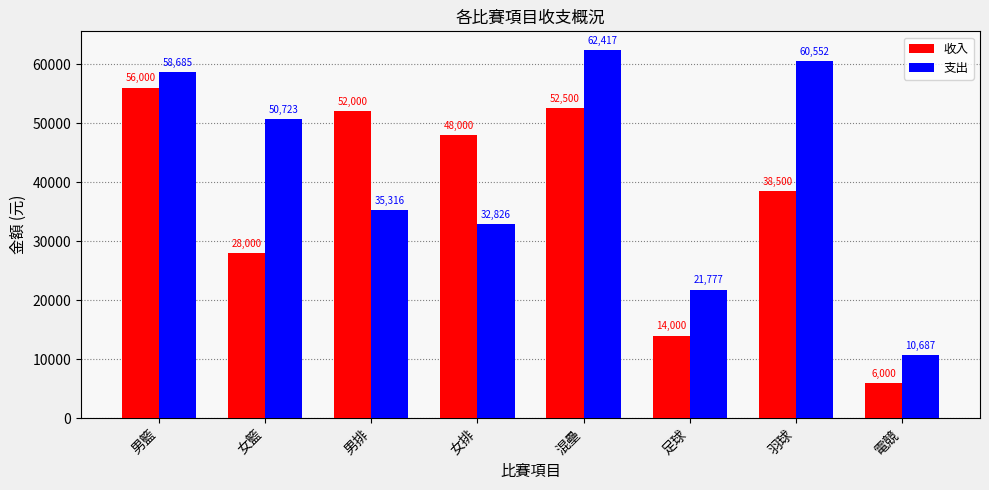

What is the maximum value for 支出?

62417.5